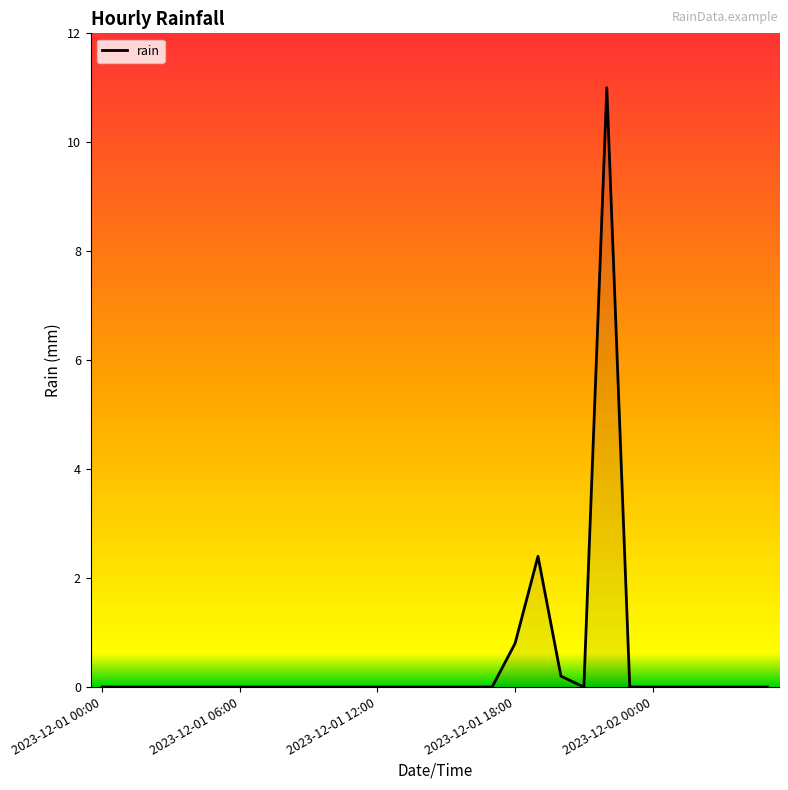

What is the difference between the maximum and minimum values?

11.0